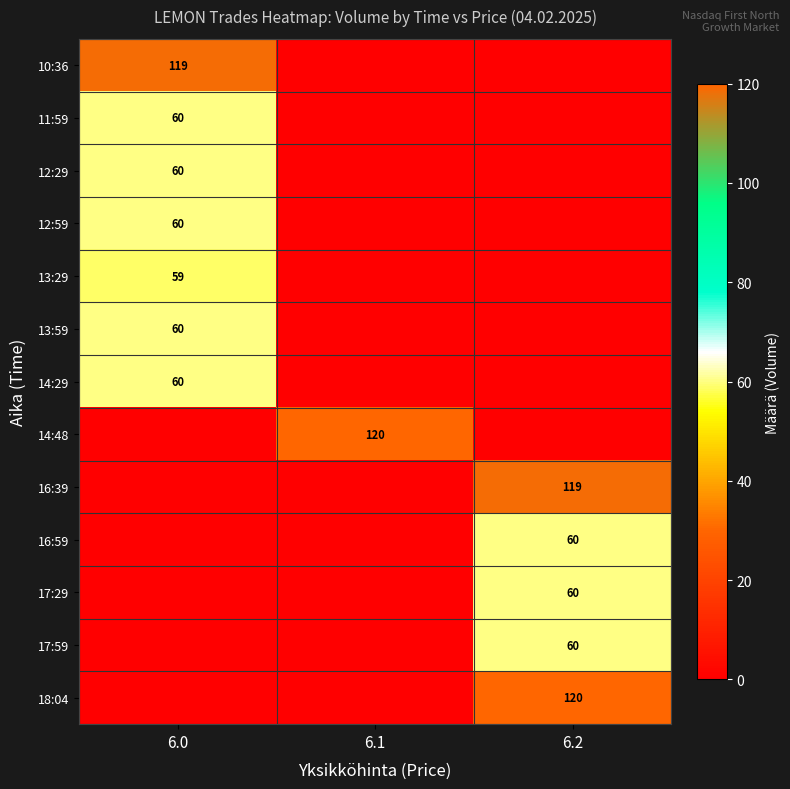

At which category is the sum across all series the highest?

6.0